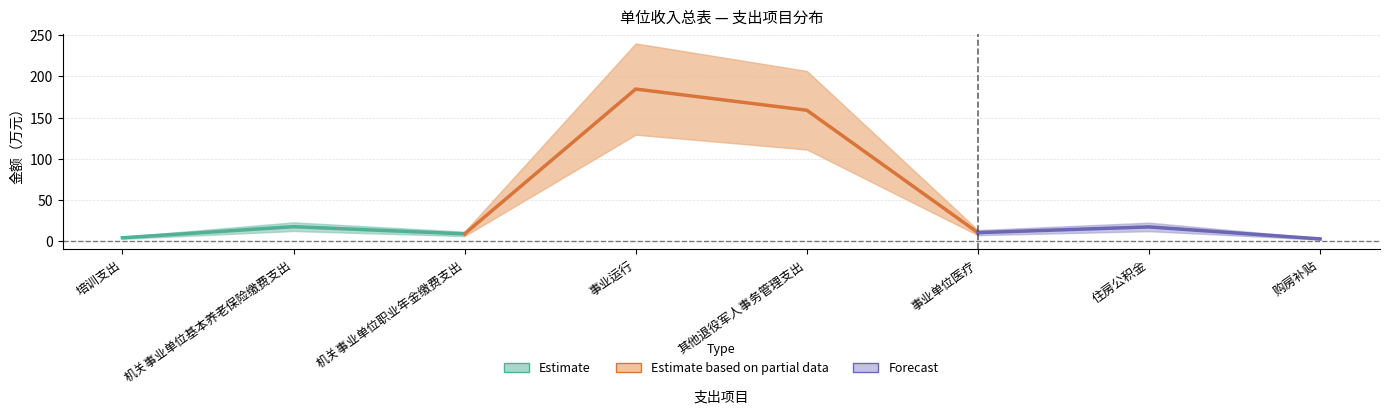

What is the label of the 8th point from the left?

购房补贴